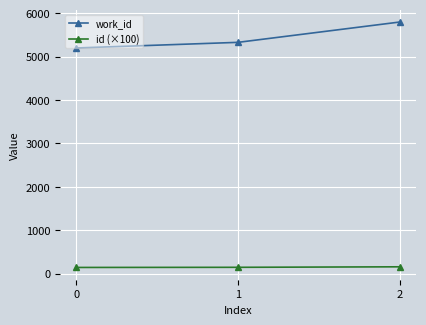

Rank the series by their maximum value, from lowest to highest.

id (×100), work_id